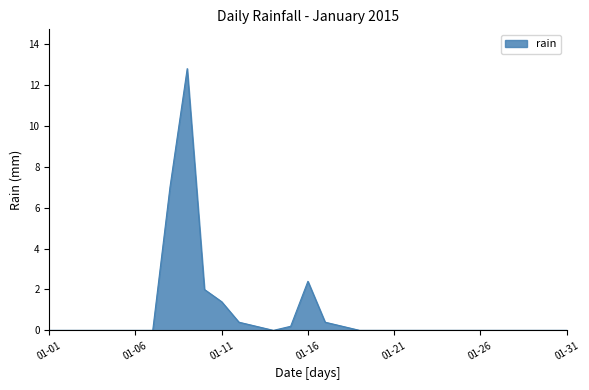

True or false: the data has more than 1 interior local peaks.

True